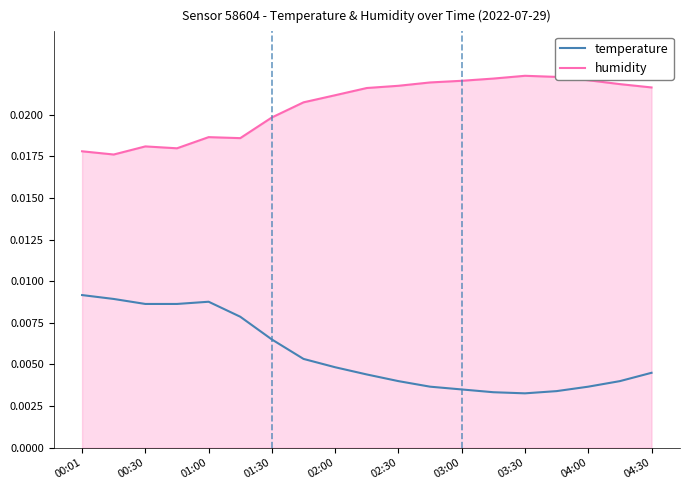

List the series in order of their overall mean, highest first.

humidity, temperature